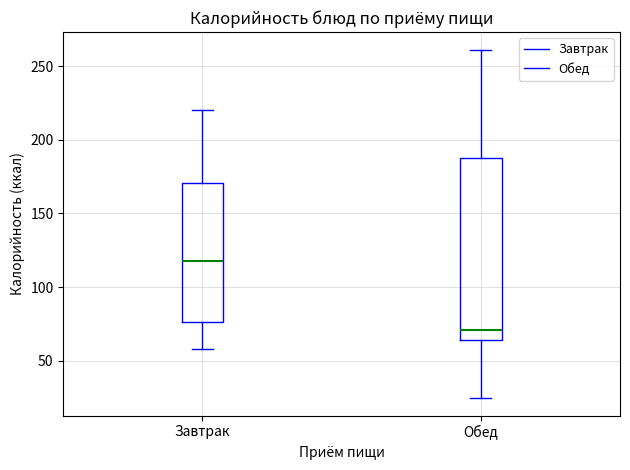

Reading left to right, read every box against the y-axis: the position of its median line, the range the box covers, and the ends of its whiskers. The values are not printed on the chart, so give them approximately, as read against the axis.

Завтрак: median 120, box 75 to 170, whiskers 60 to 220
Обед: median 70, box 65 to 185, whiskers 25 to 260